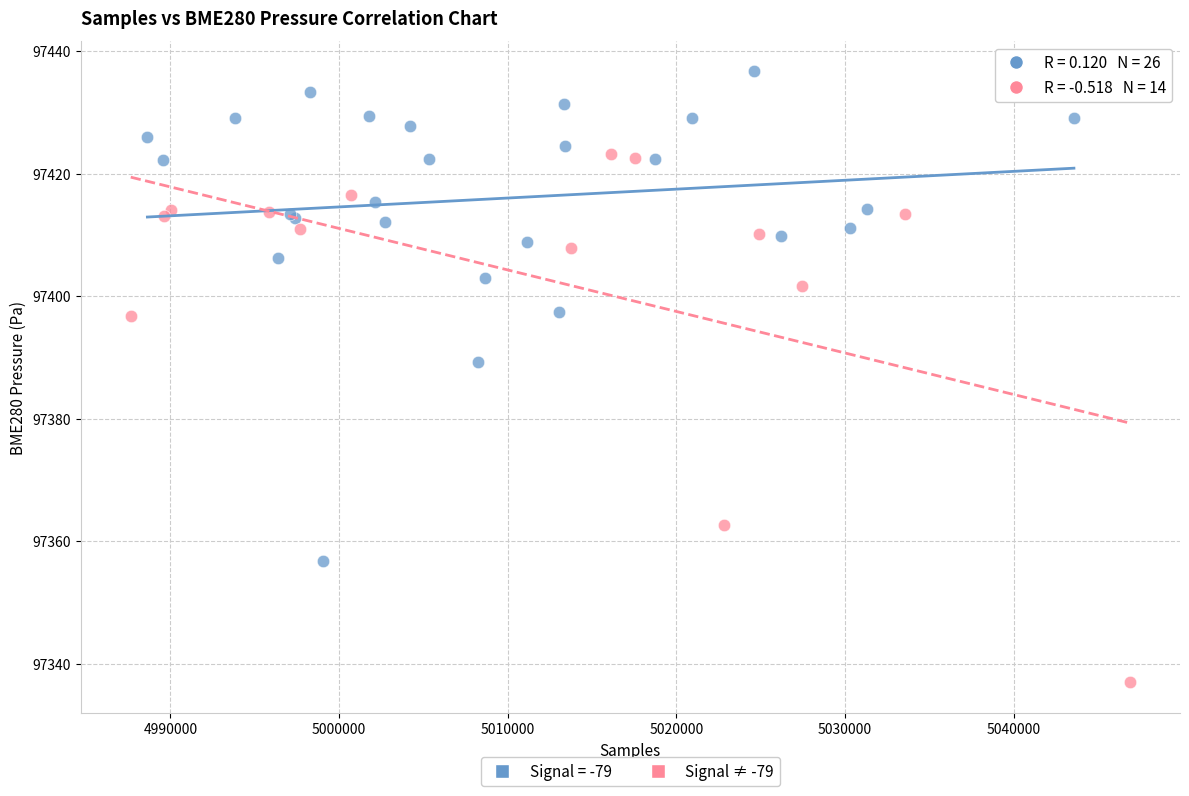

Which series contains the lowest Y value?

Signal ≠ -79